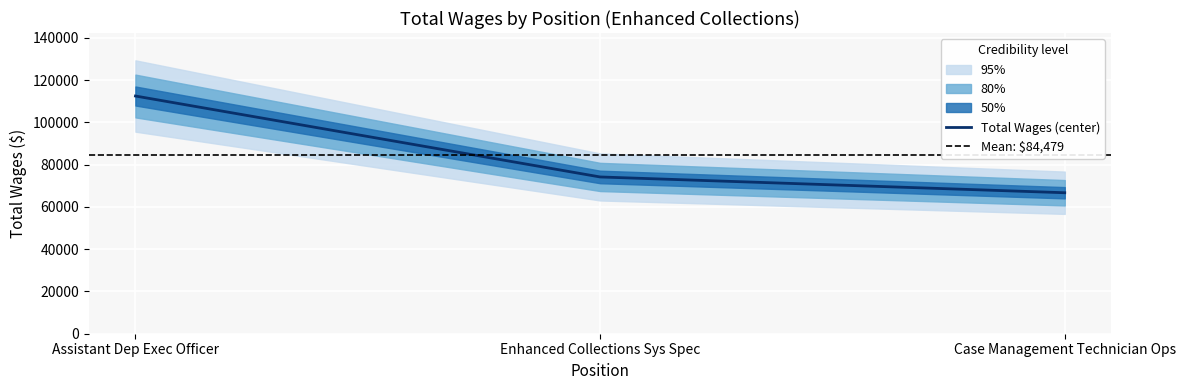

At which label is the value closest to 89620?

Enhanced Collections Sys Spec